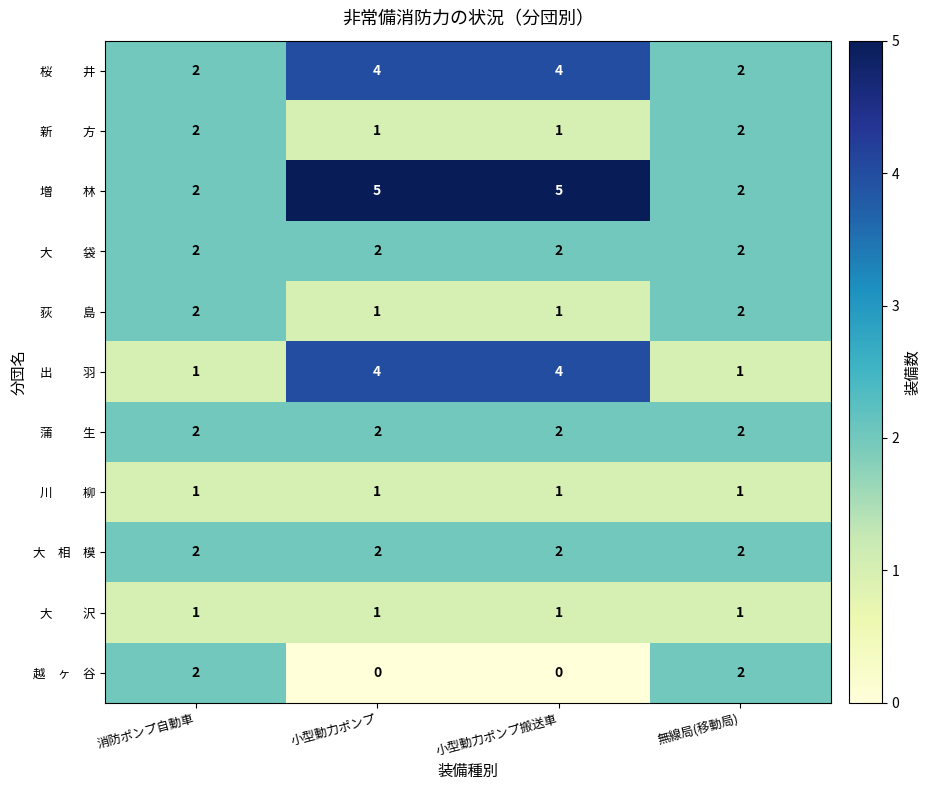

What is the spread (max minus min) of values at 小型動力ポンプ?

5